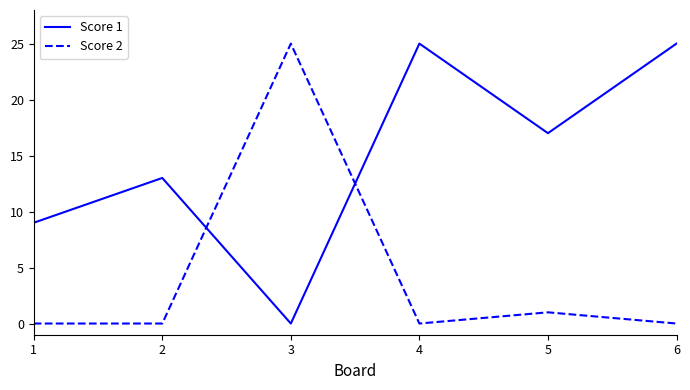

Does the chart display data point markers on the line(s)?

No